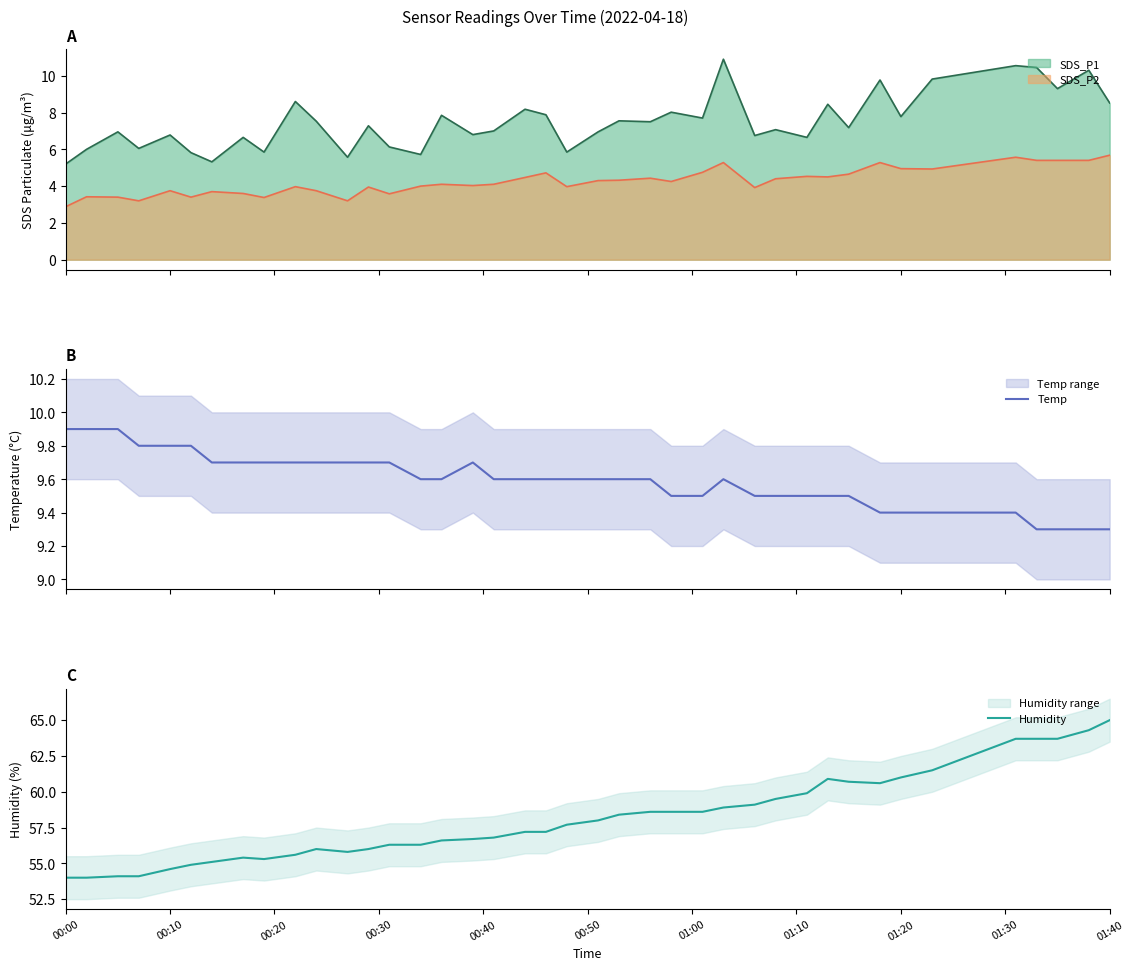

What is the maximum value for Humidity?

65.0